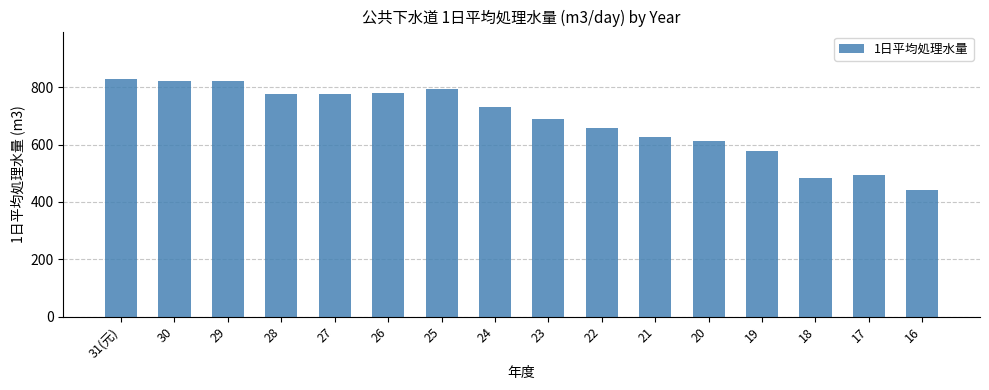

What is the average value?

682.1